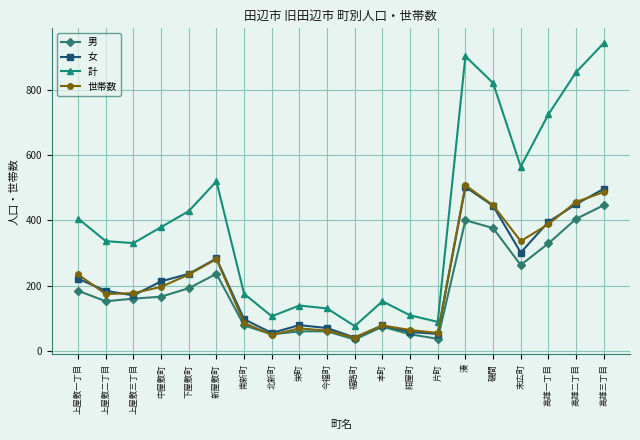

How many categories are shown in the chart?

20